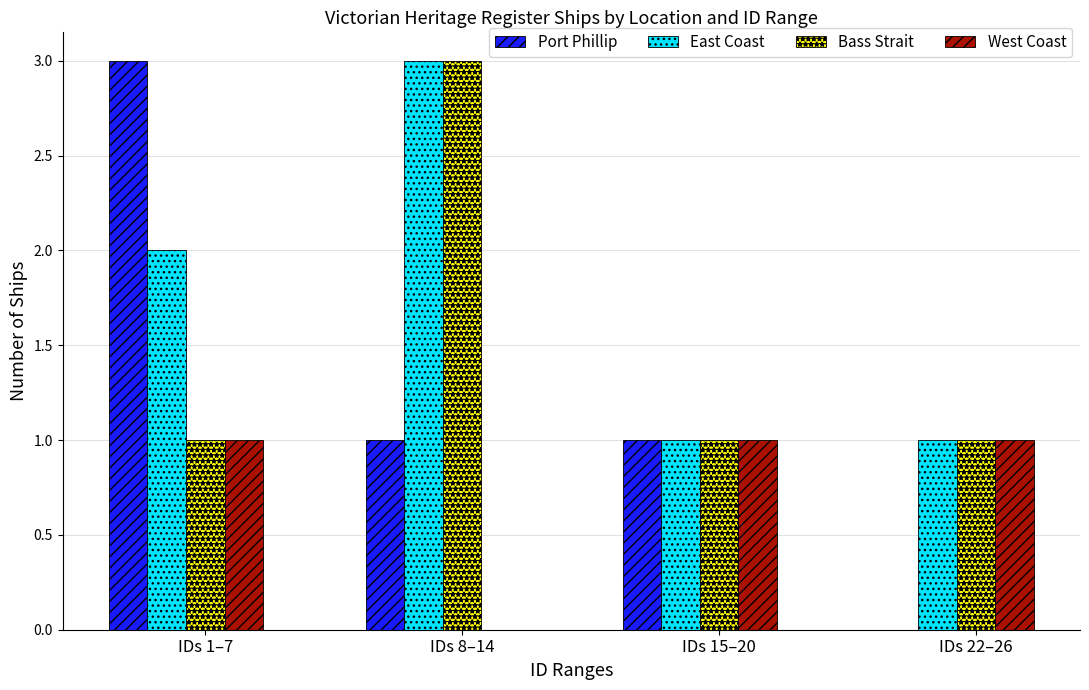

What is the sum of all Bass Strait values?

6